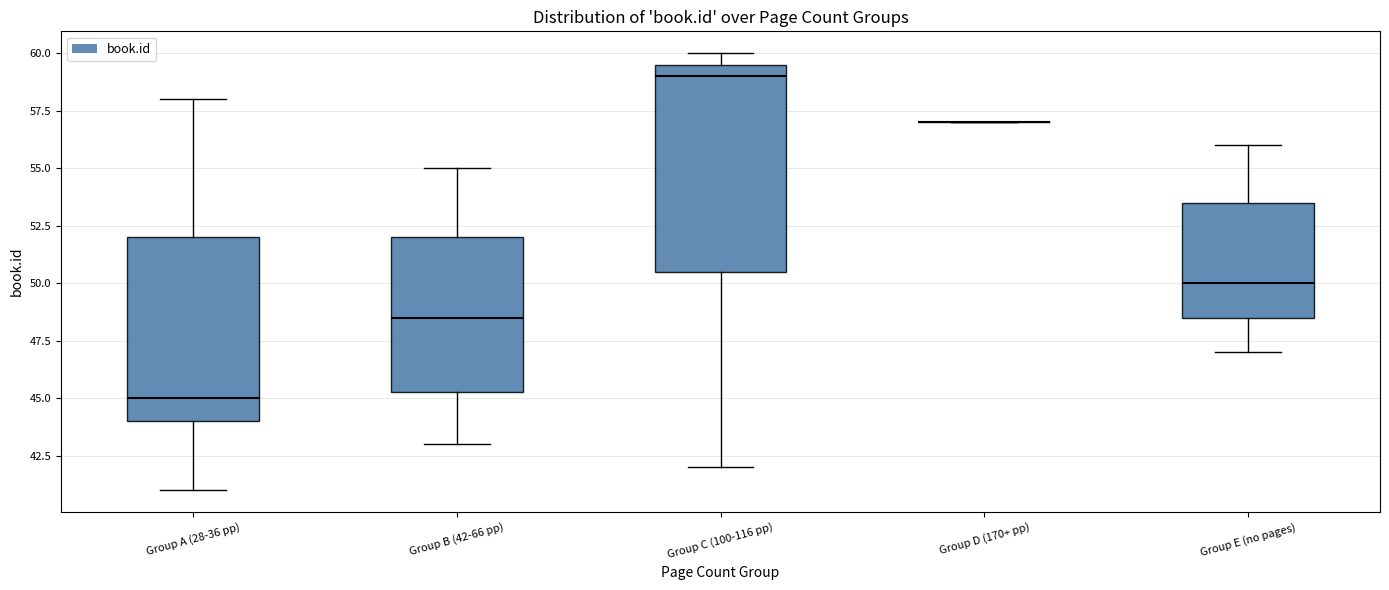

Where is the lower edge of the box for Group E (no pages) on the y-axis? The values are not printed on the chart, so give them approximately, as read against the axis.

48.5